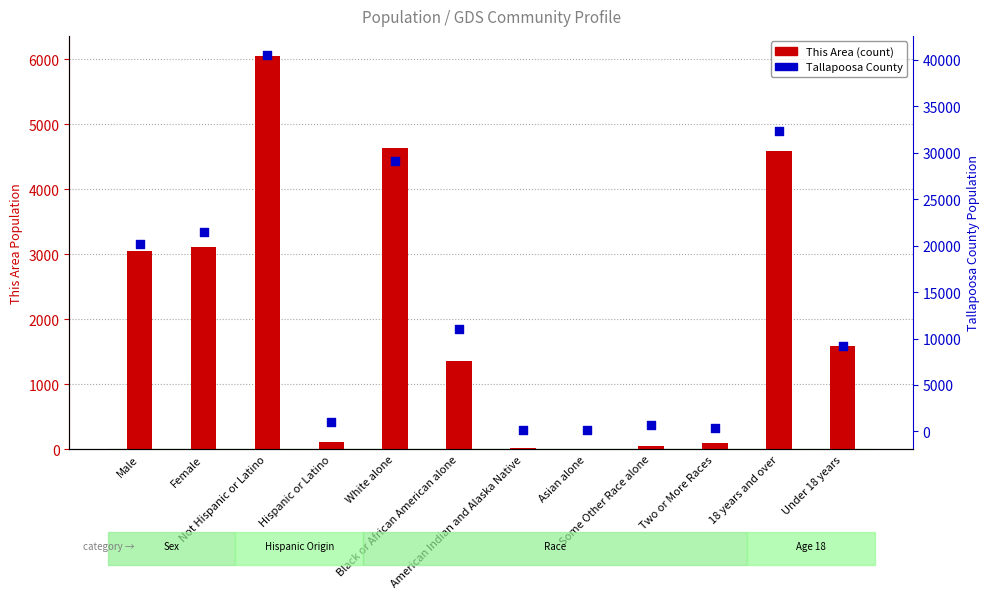

Is the value of This Area at White alone greater than the value of Tallapoosa County at Female?

No